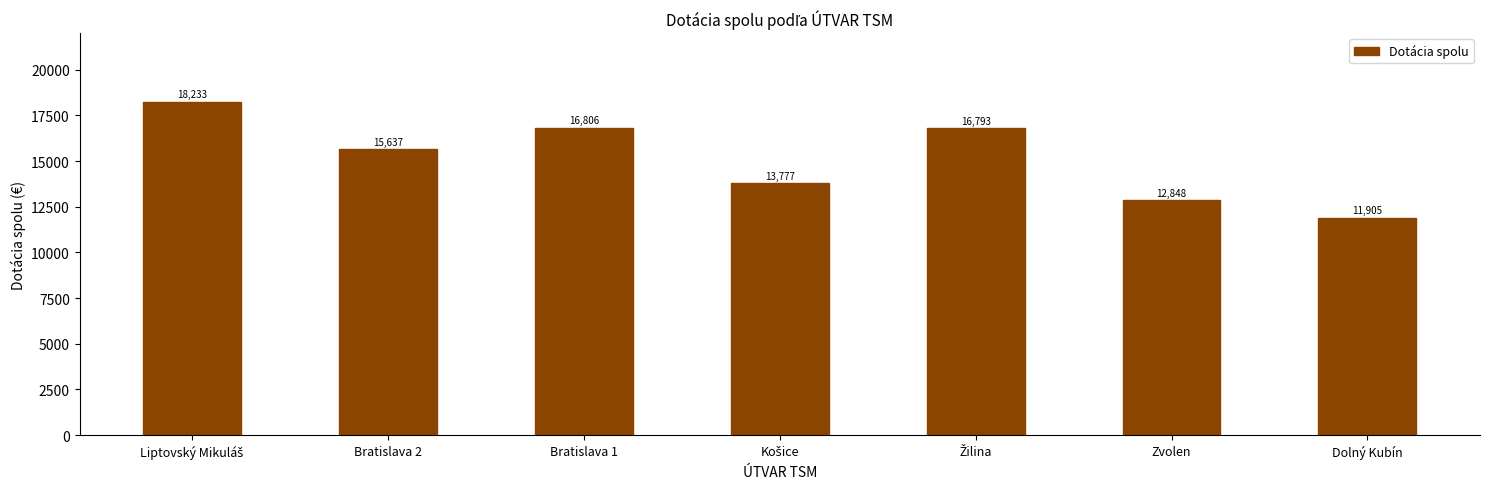

What is the label of the 5th bar from the right?

Bratislava 1